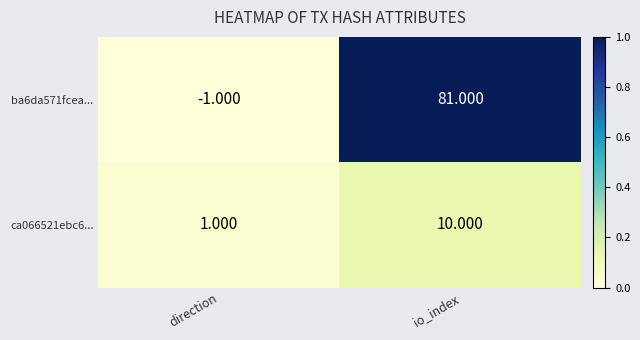

Rank the categories by ba6da571fcea... value from highest to lowest.

io_index, direction